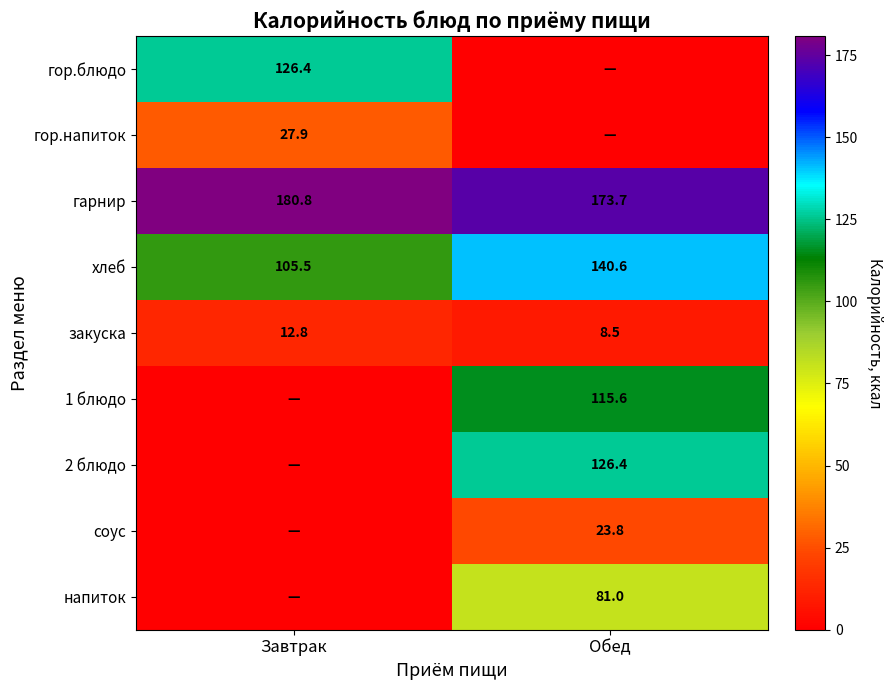

What is the difference between the maximum and minimum values in the хлеб series?

35.1